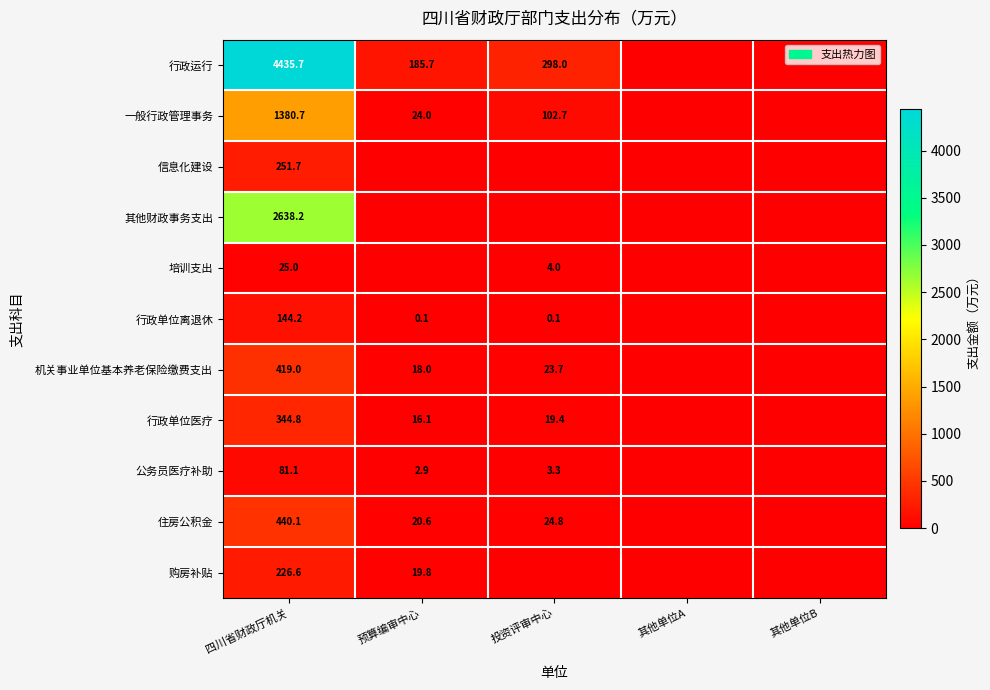

What is the sum of the 机关事业单位基本养老保险缴费支出 values at 预算编审中心 and 投资评审中心?

41.7